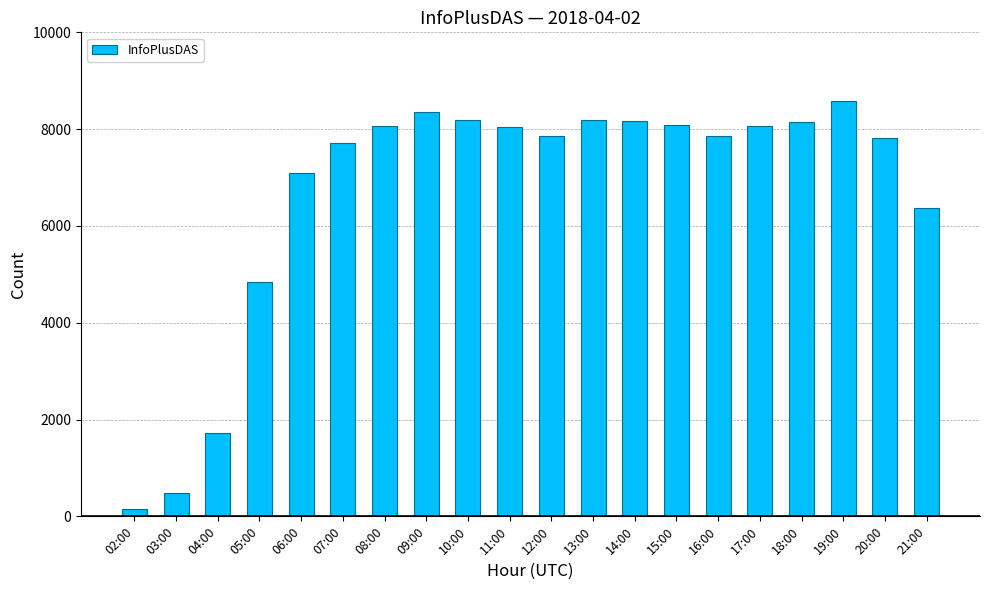

The chart shows a value of 3989 at 06:00. True or false?

False